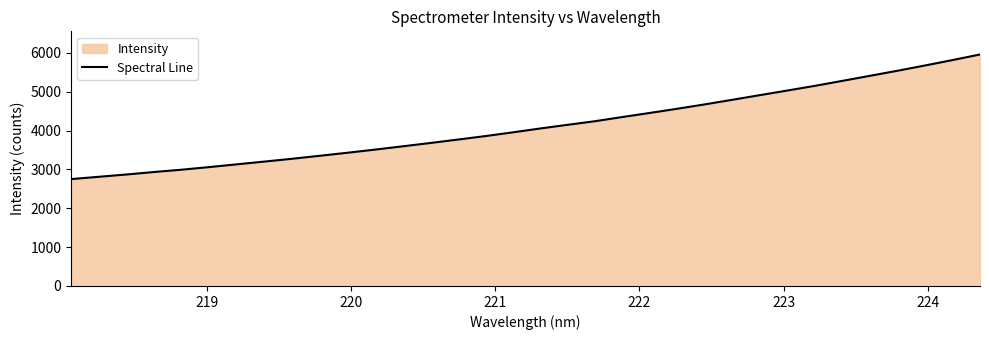

What is the difference between the maximum and minimum values?

3208.6